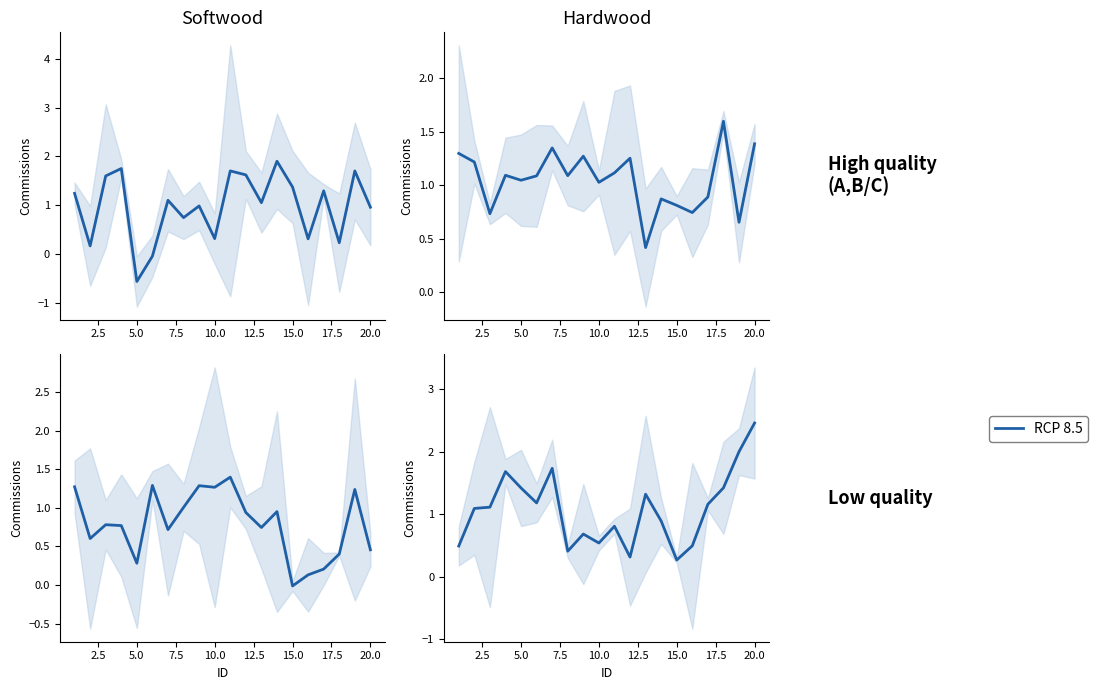

How many lines are shown in the chart?

1